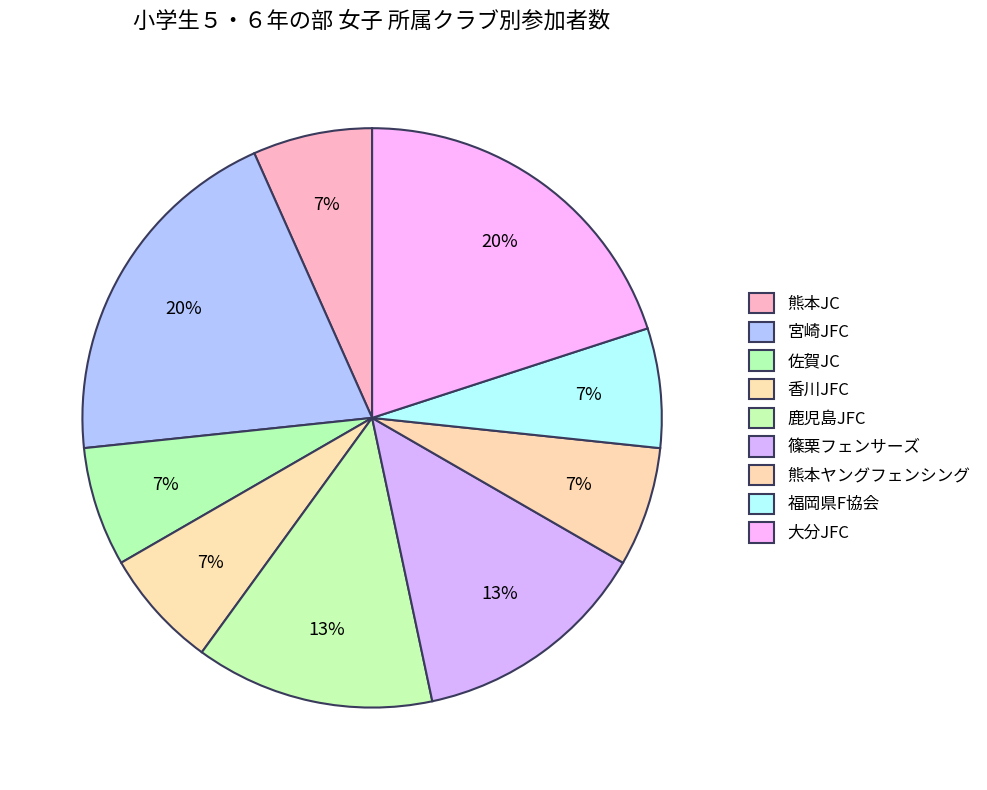

What percentage is NOT represented by 大分JFC?

80.0%